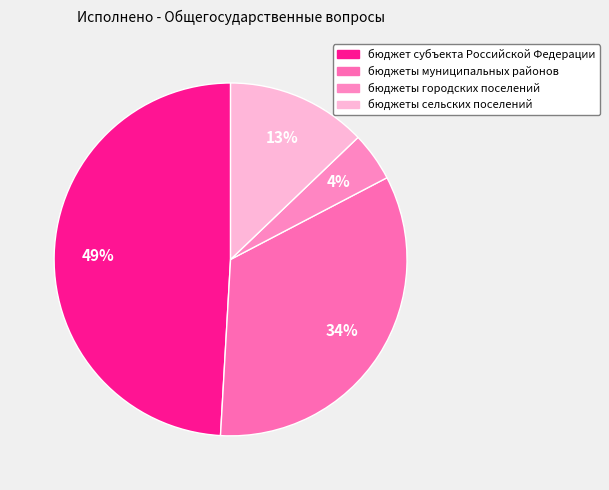

Which has a higher value, бюджеты городских поселений or бюджеты сельских поселений?

бюджеты сельских поселений